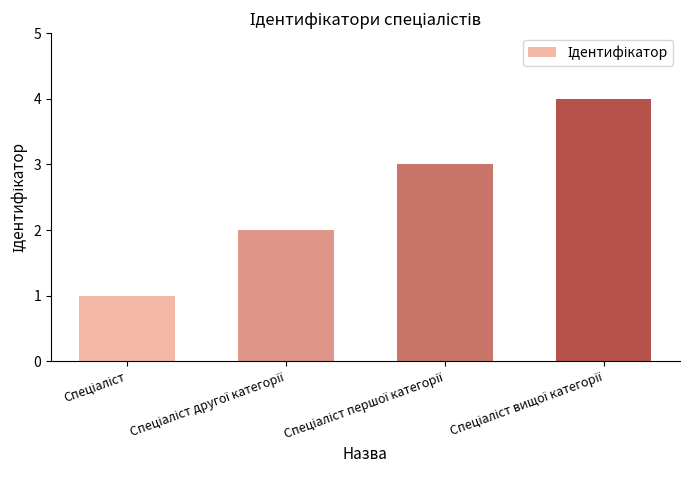

Reading left to right, what are all the values shown in this chart?

1	2	3	4